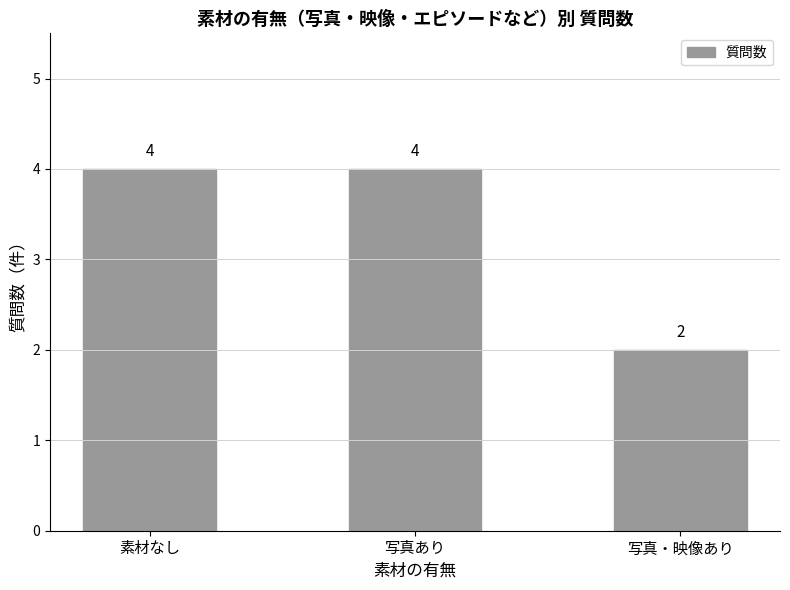

What is the difference between the second highest and minimum values?

2